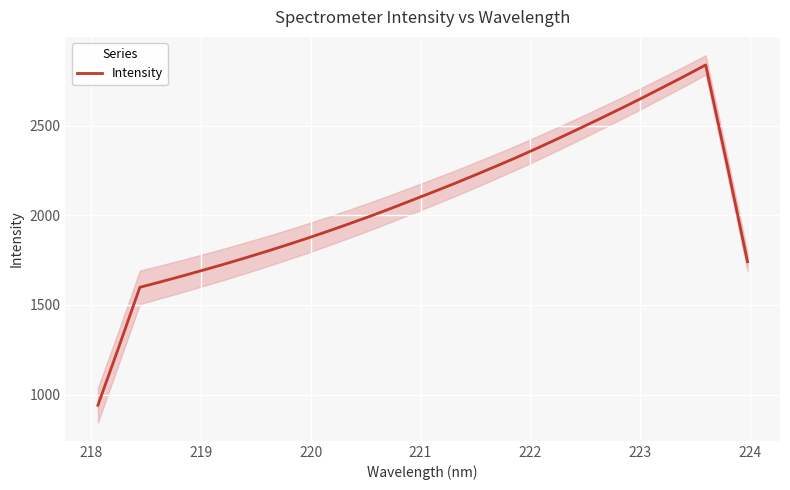

What is the highest value of the Intensity series?

2838.4